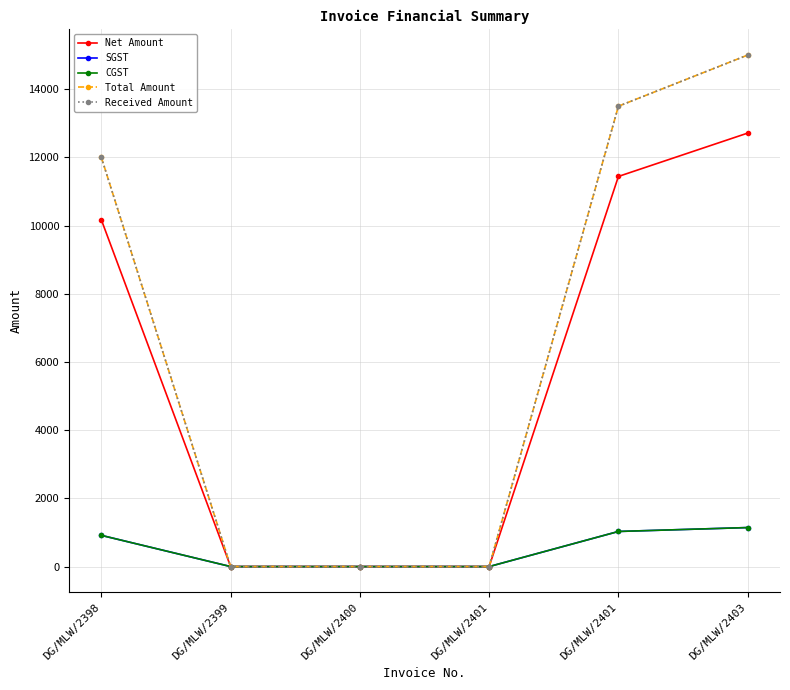

Is this an area chart (filled region under the line)?

No